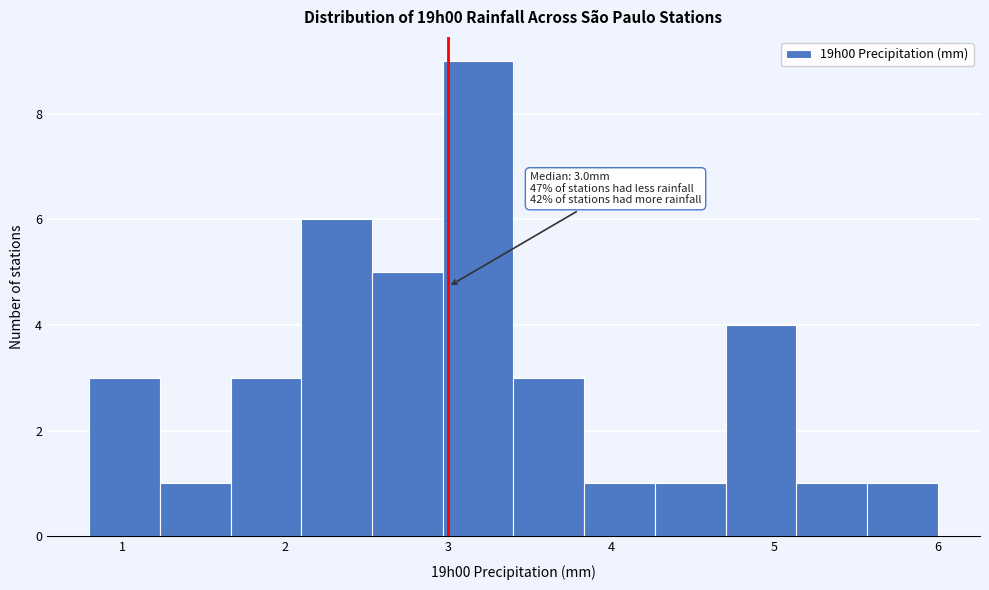

Over which range of the x-axis is the bar tallest?

3.0 to 3.4